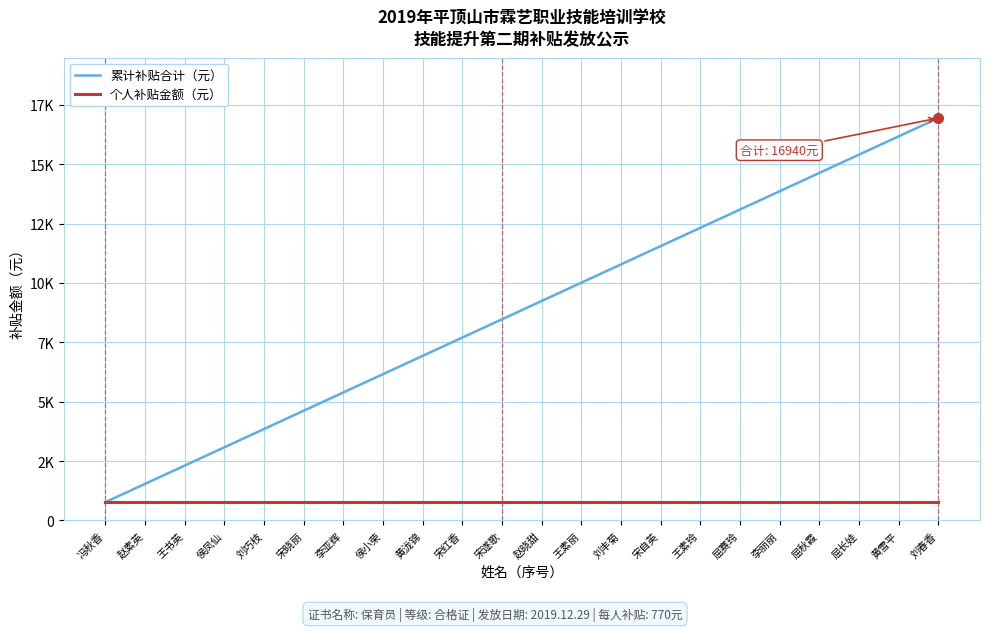

True or false: 累计补贴合计（元） and 个人补贴金额（元） intersect in this chart.

False